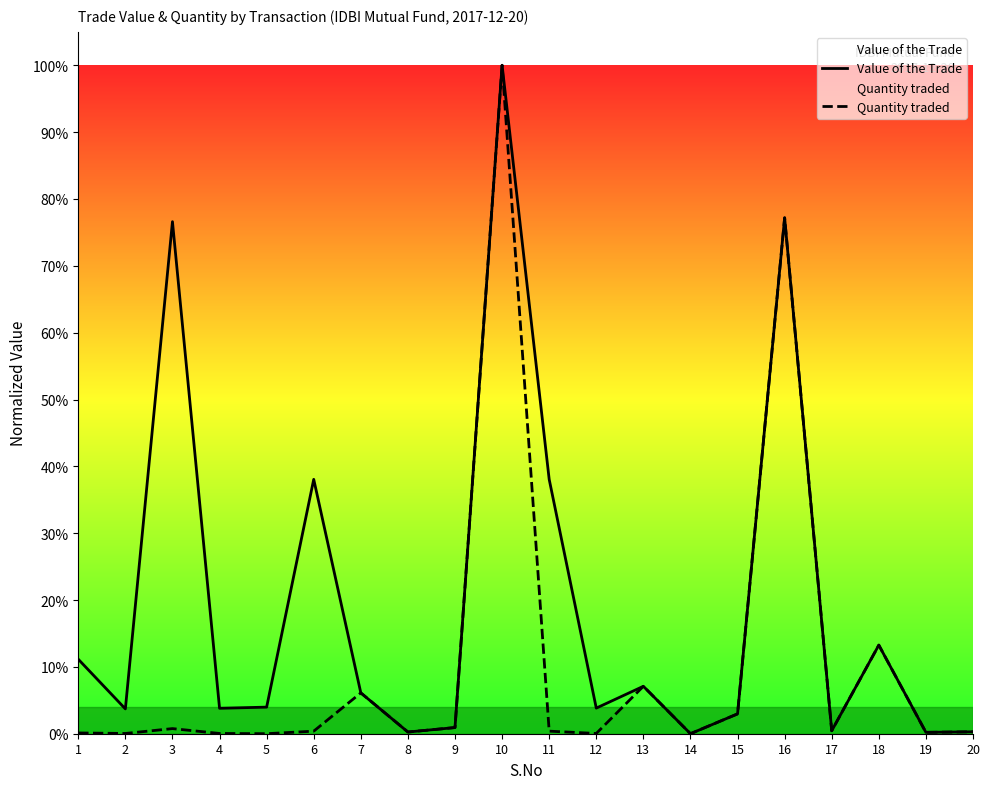

True or false: Value of the Trade and Quantity traded cross at least once.

True